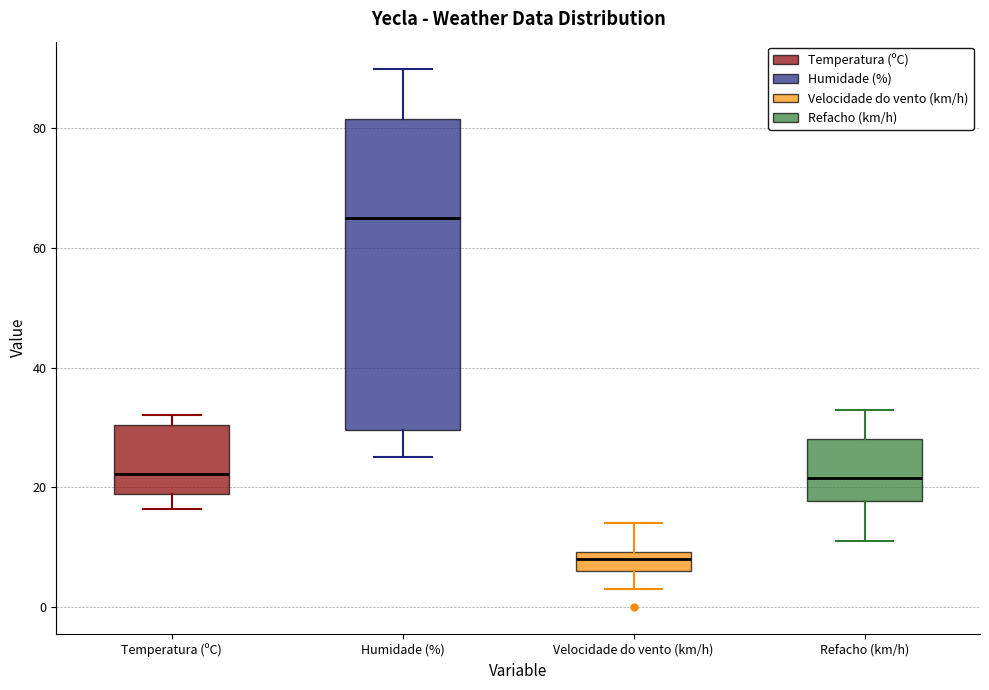

Which box's median line is the highest?

Humidade (%)